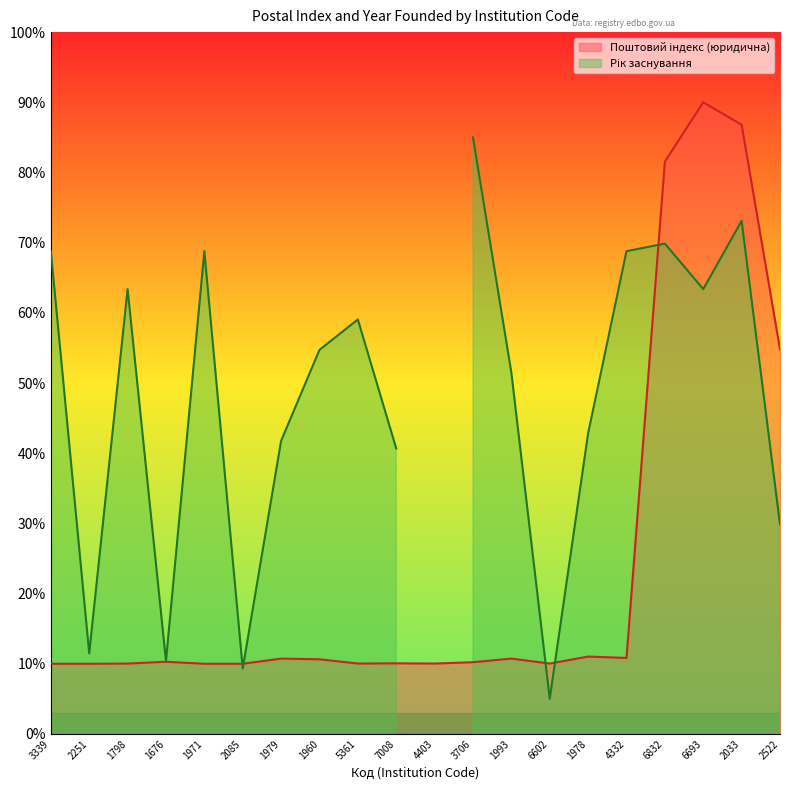

How many data points does each series have?

20